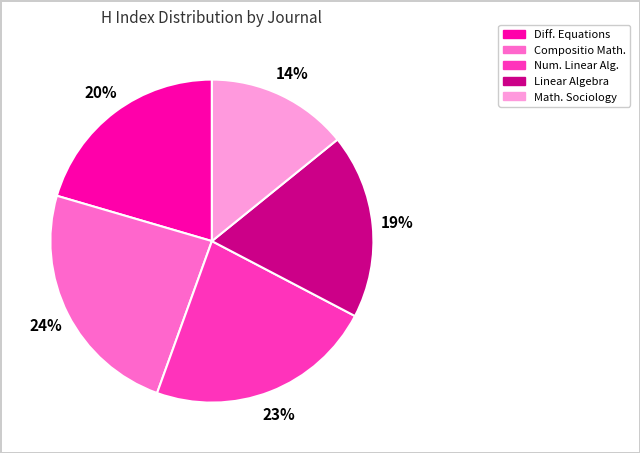

To the nearest percent, what is the average slice percentage?

20%